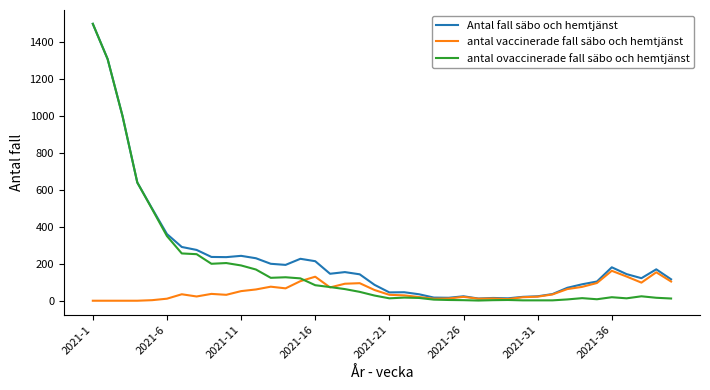

How many series are shown in this chart?

3